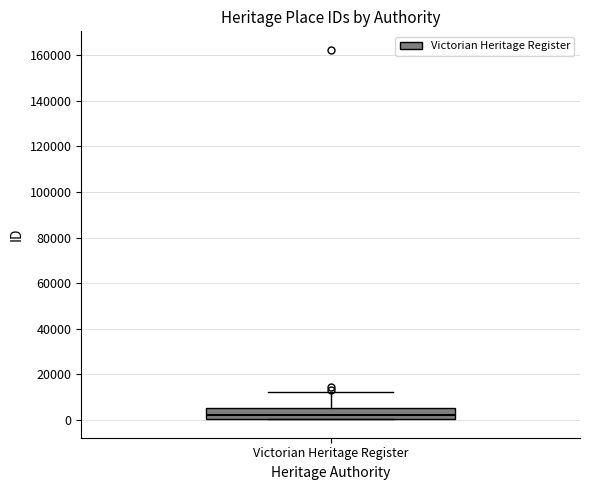

Where does the upper whisker of the box for Victorian Heritage Register end on the y-axis? The values are not printed on the chart, so give them approximately, as read against the axis.

12000